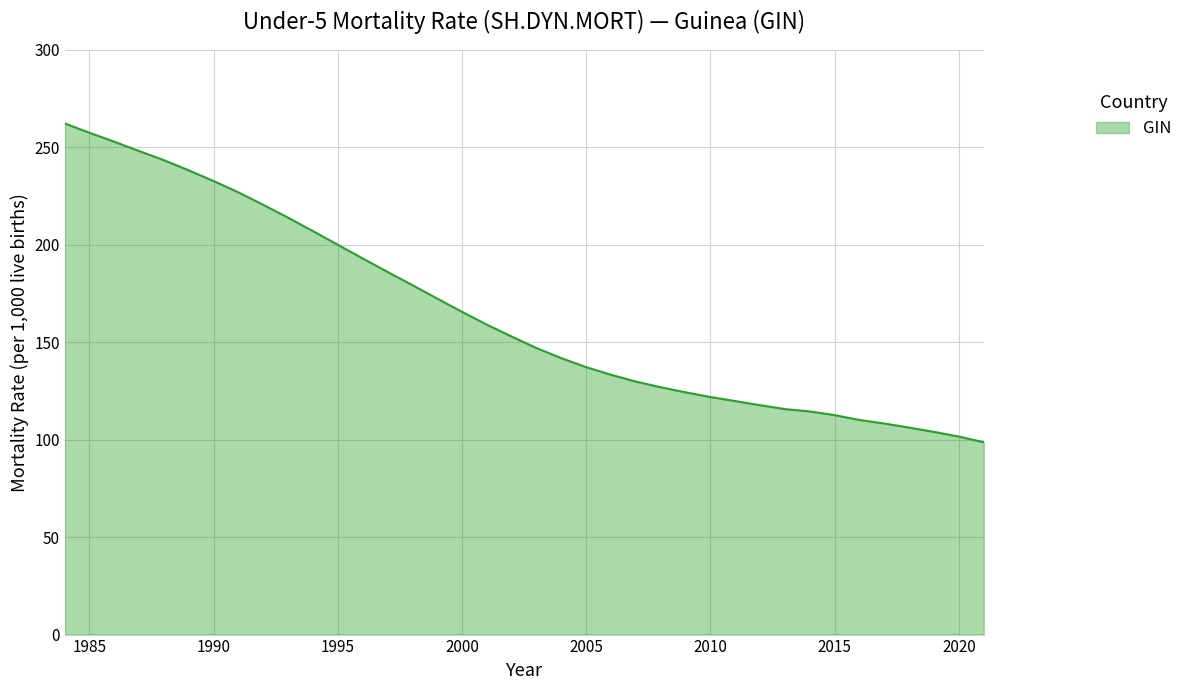

What is the difference between the maximum and minimum values?

163.6